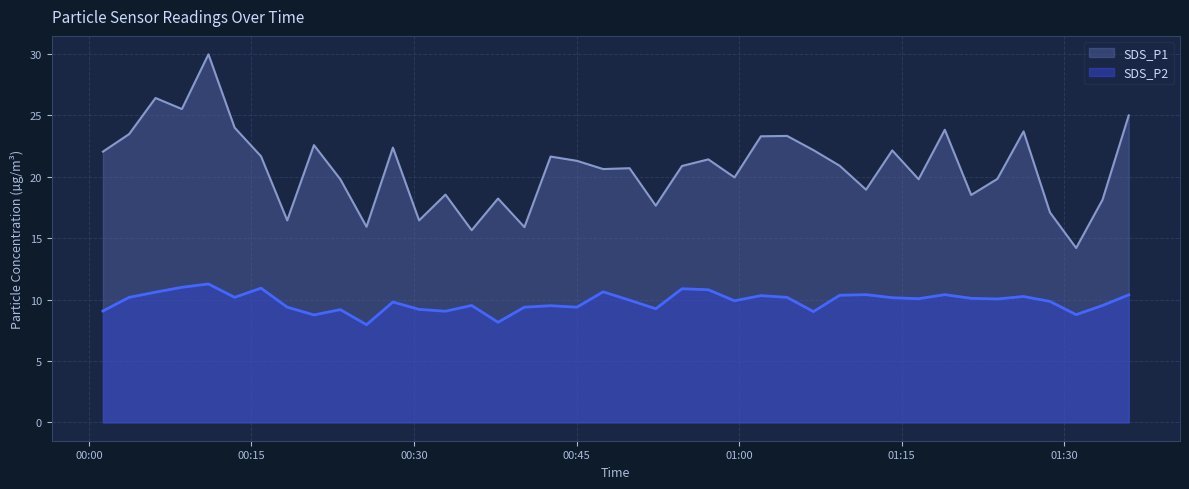

List the series in order of their peak value, highest first.

SDS_P1, SDS_P2